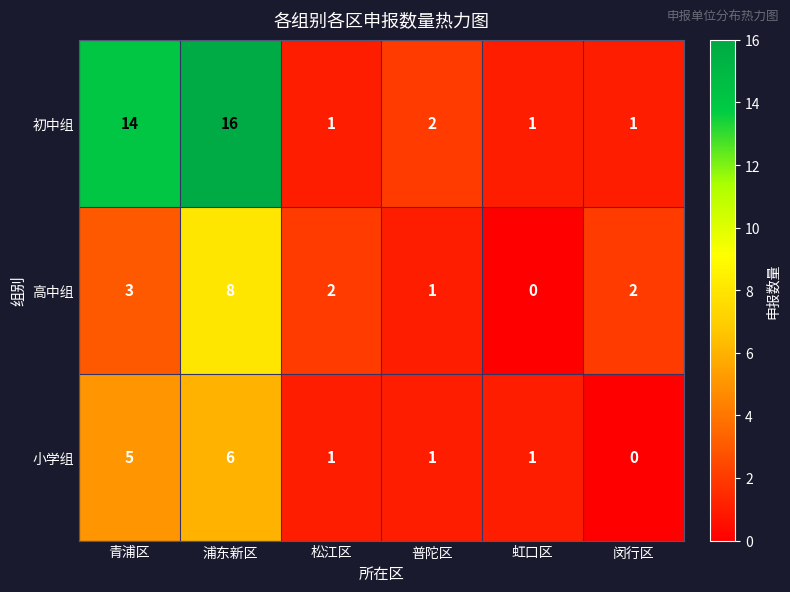

The value of 高中组 at 普陀区 is 1. True or false?

True